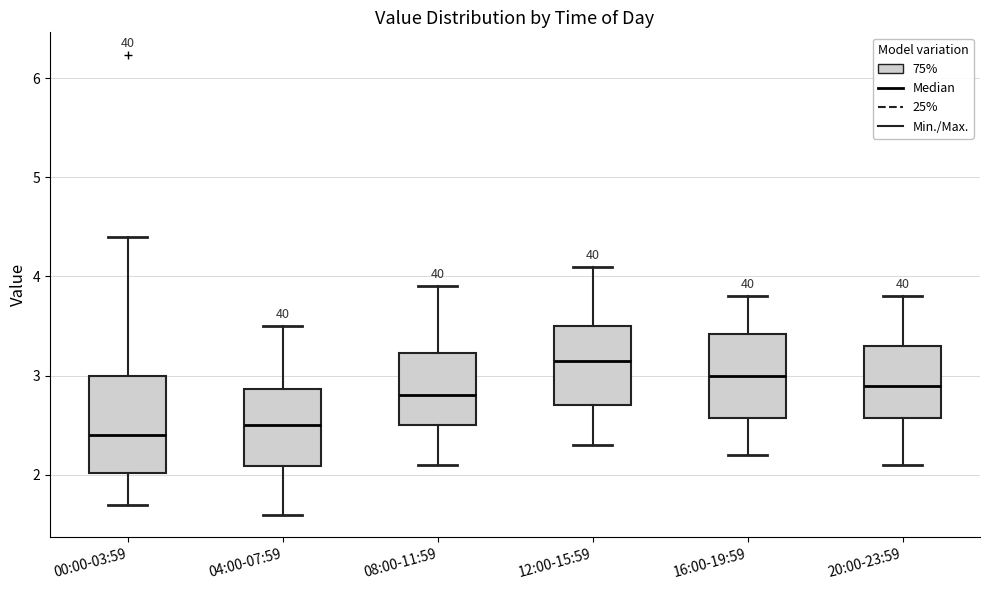

Which box is the tallest, from its lower edge to its upper edge?

00:00-03:59